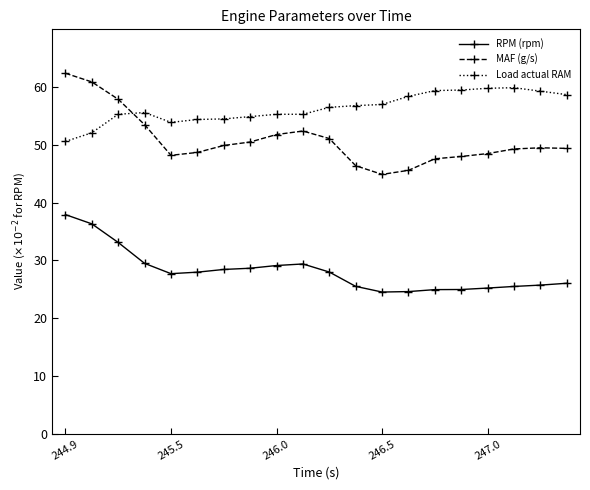

True or false: MAF (g/s) and Load actual RAM intersect in this chart.

True